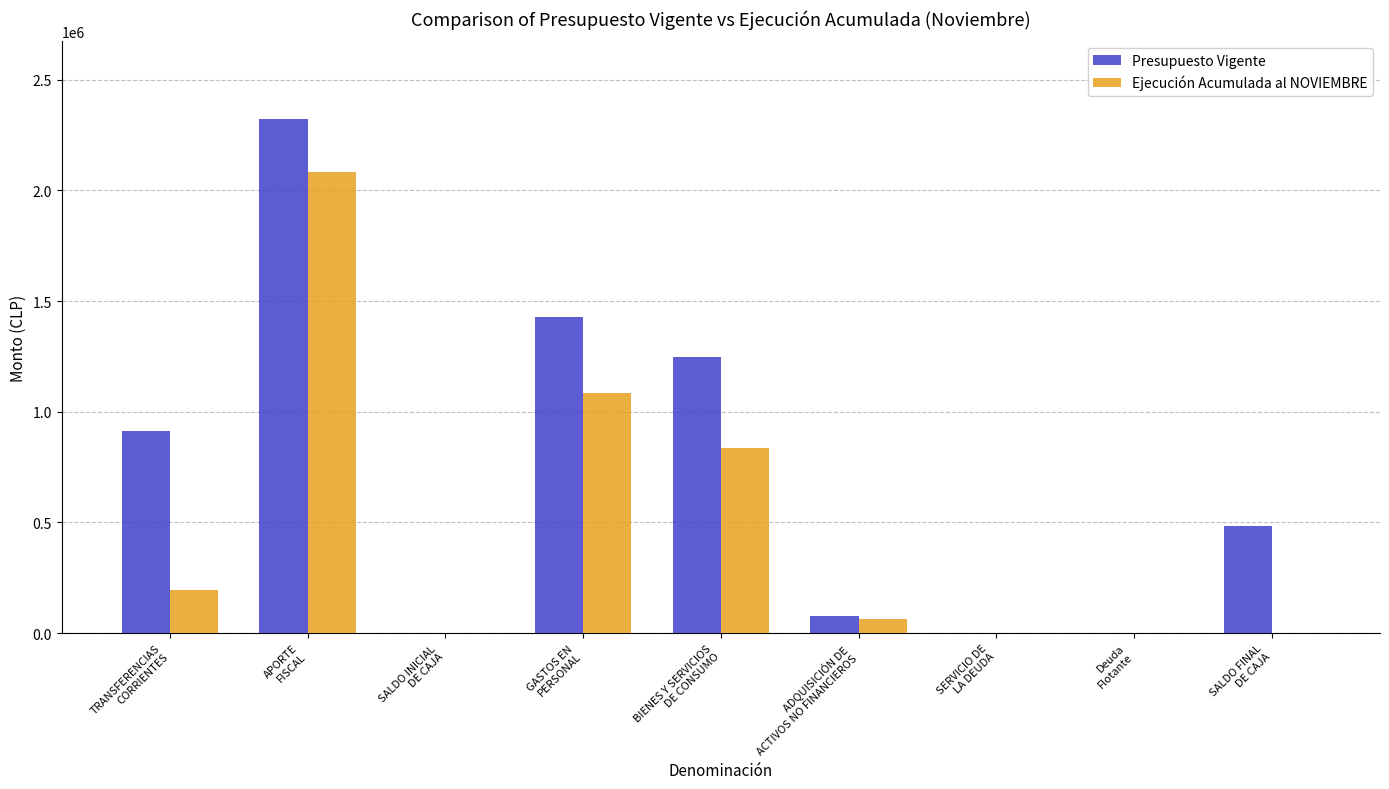

Count the number of data series in this chart.

2